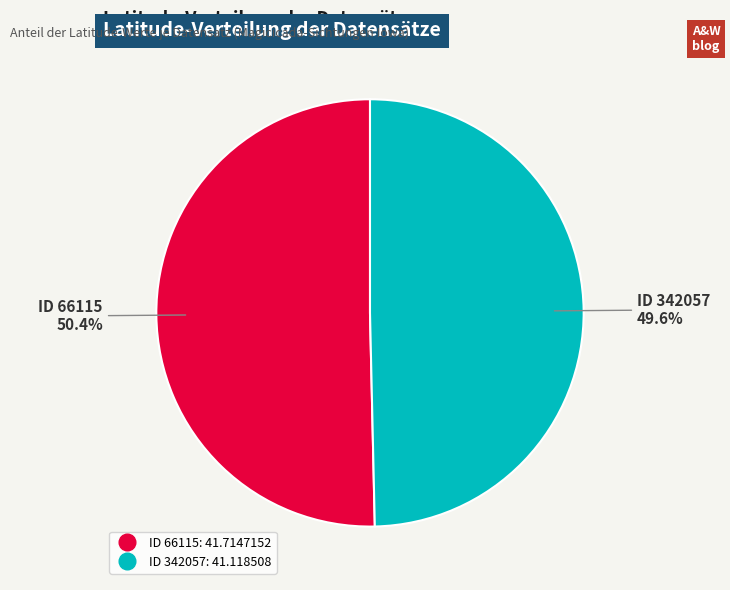

Does any single category account for the majority?

Yes